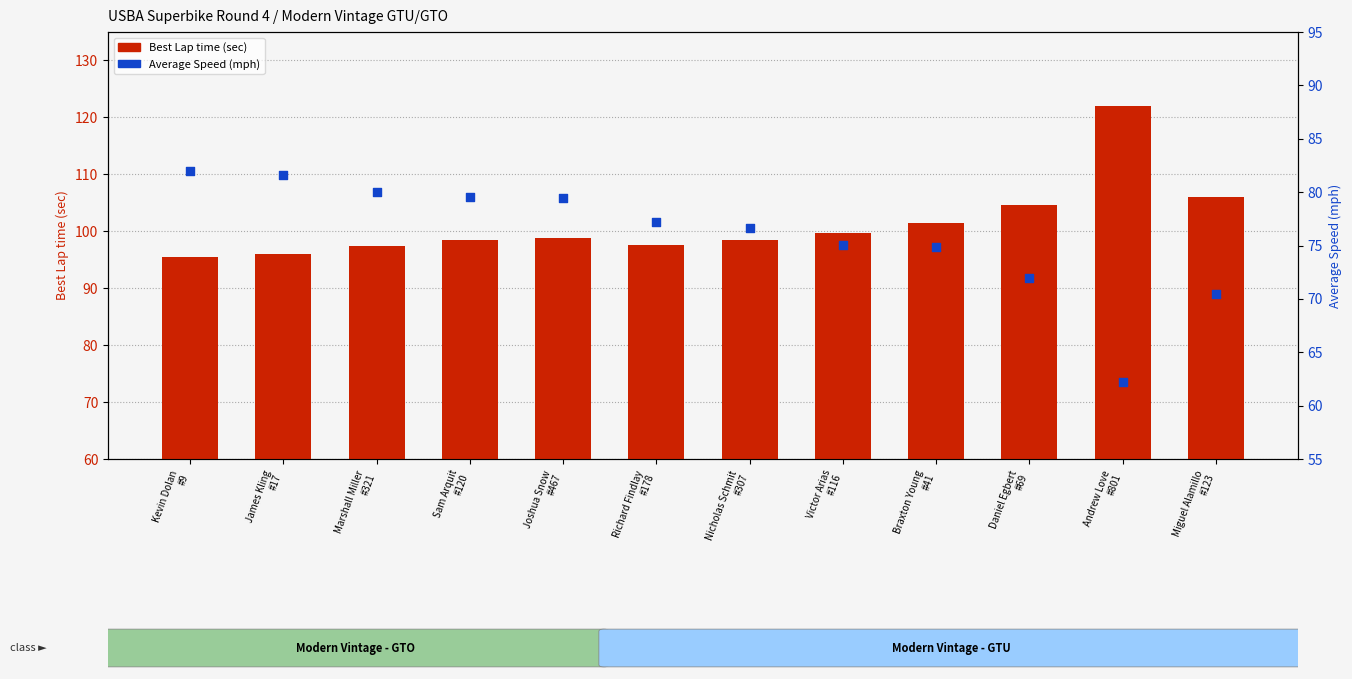

At how many categories does at least one series exceed 108?

1